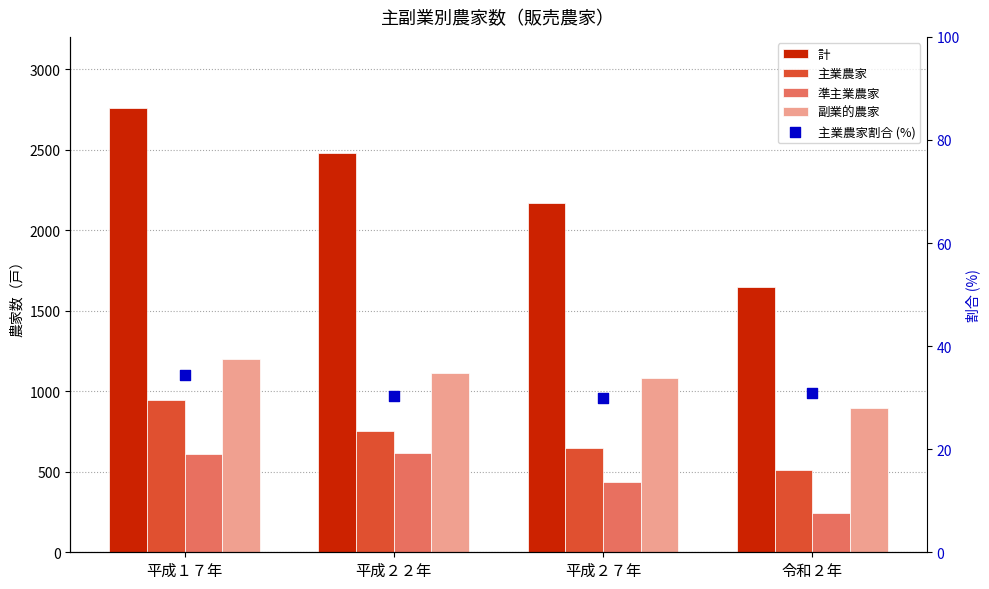

Which series reaches the minimum Y coordinate?

主業農家割合 (%)